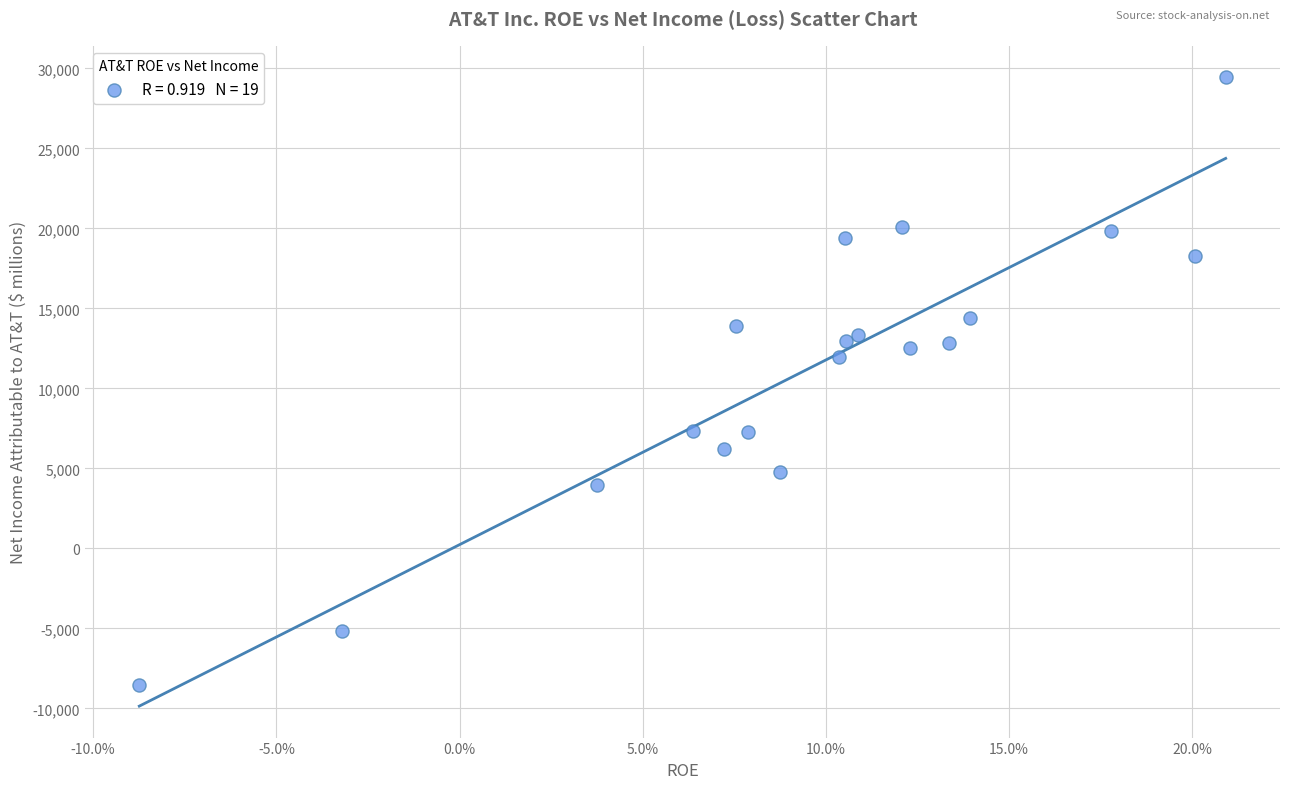

What Y value in the scatter plot is closest to 10463?

11951